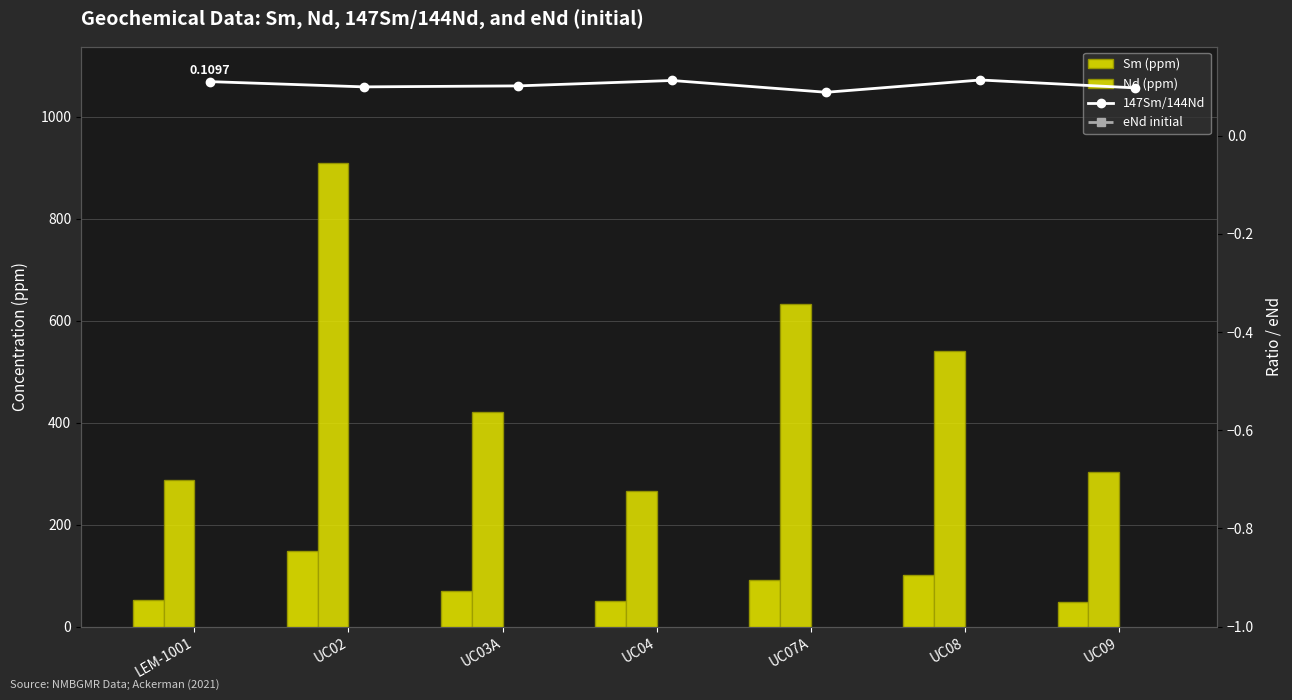

Reading left to right, list all the values displayed in this chart.

Sm (ppm): 52.1	148.0	71.0	50.0	92.0	101.0	49.0
Nd (ppm): 287.3	910.0	422.0	267.0	632.0	540.0	304.0
147Sm/144Nd: 0.1	0.1	0.1	0.1	0.1	0.1	0.1
eNd initial: 4.8	0.2	3.1	3.4	3.1	2.9	2.7